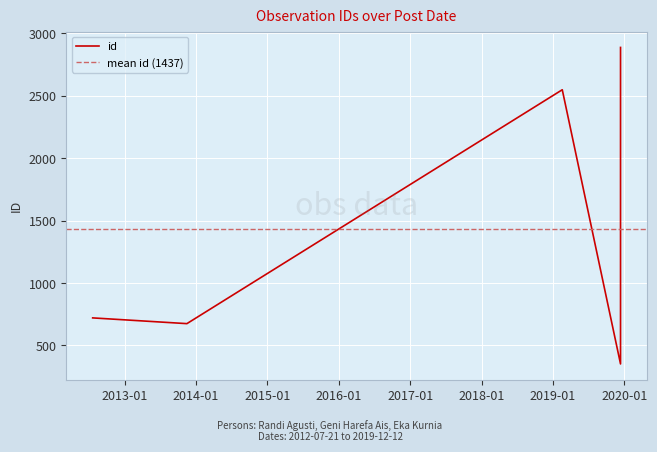

Rank the categories by value from lowest to highest.

2019-12-12, 2013-11-15, 2012-07-21, 2019-02-17, 2019-12-12